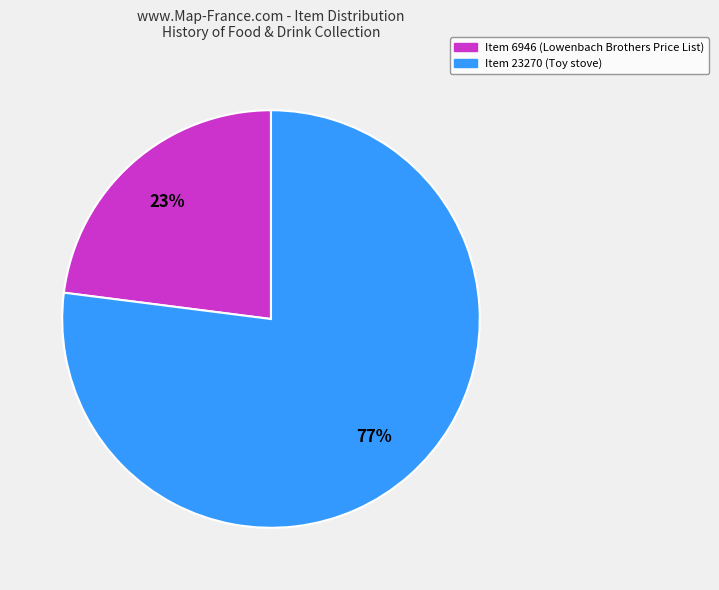

What percentage is the Item 23270 (Toy stove) slice, to the nearest percent?

77%